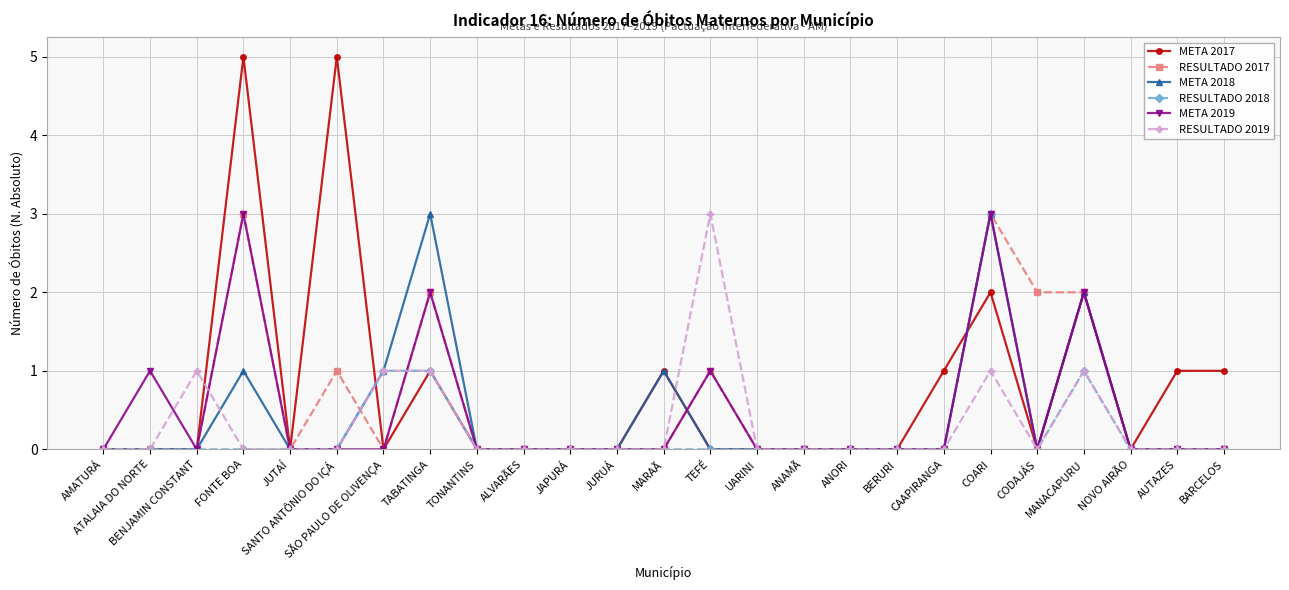

Which series has the largest range (max minus min)?

META 2017